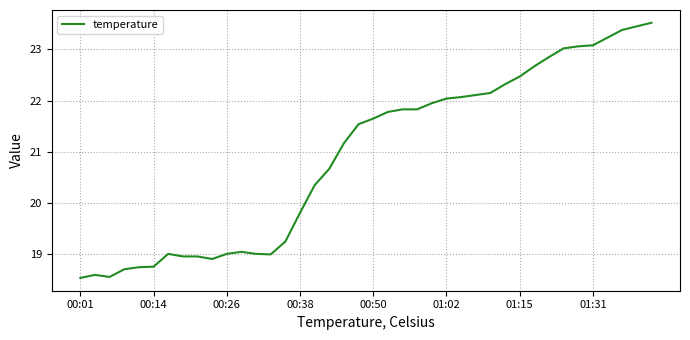

What is the sum of all values?

837.1